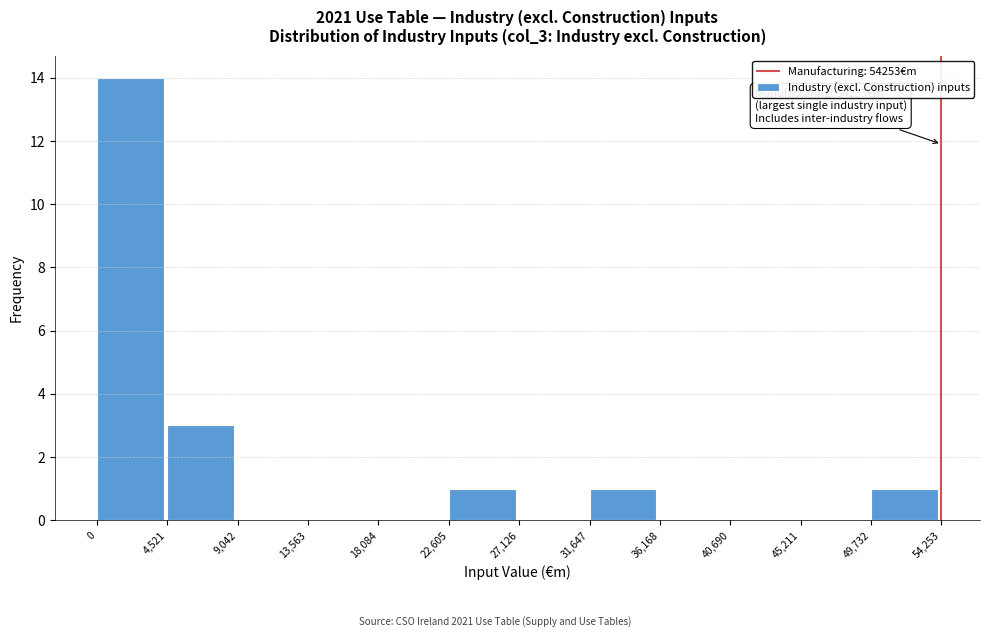

Which range on the x-axis has the tallest bar?

0 to 4,521